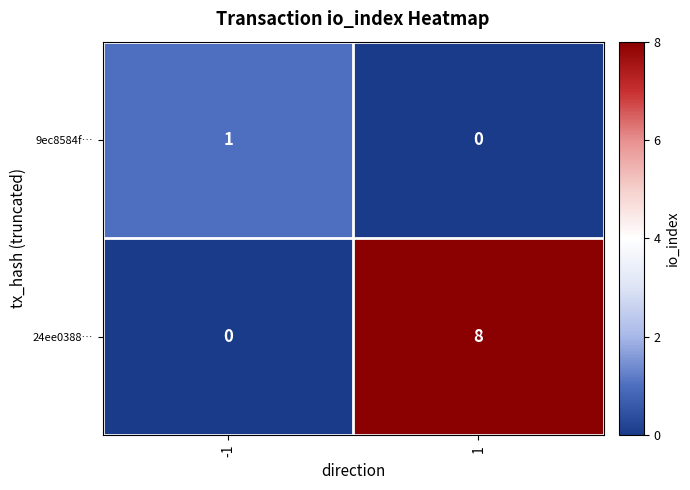

What is the total value across all series at -1?

1